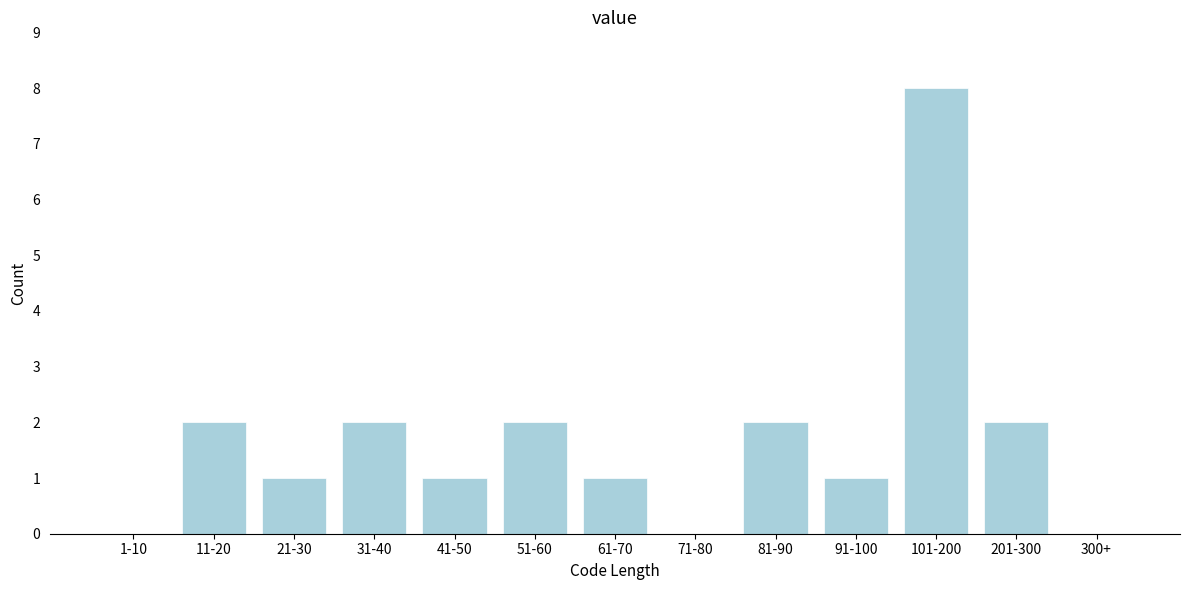

Reading left to right, list all the values displayed in this chart.

1-10=0	11-20=2	21-30=1	31-40=2	41-50=1	51-60=2	61-70=1	71-80=0	81-90=2	91-100=1	101-200=8	201-300=2	300+=0